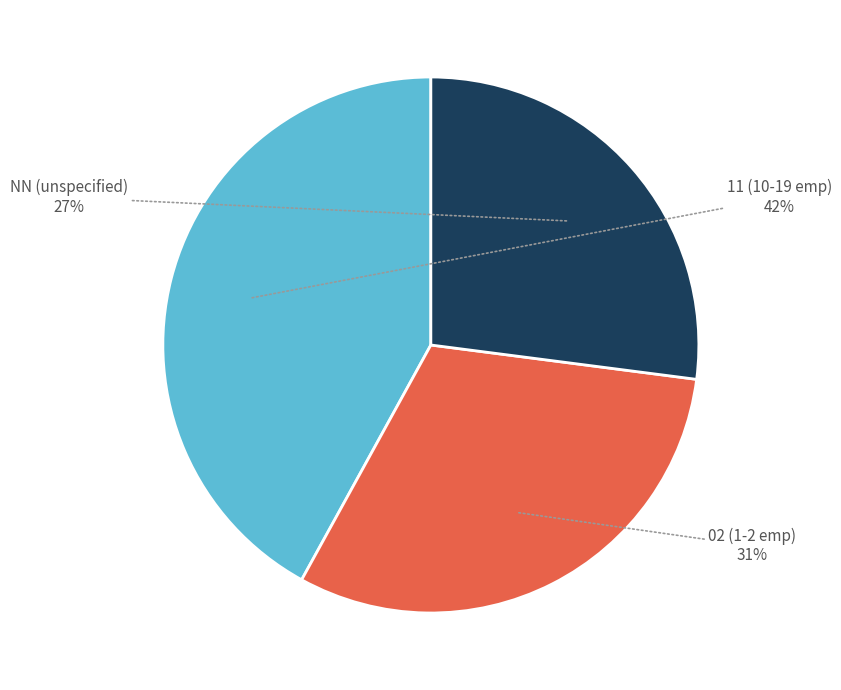

Does 11 (10-19 emp) account for over 50% of the chart?

No